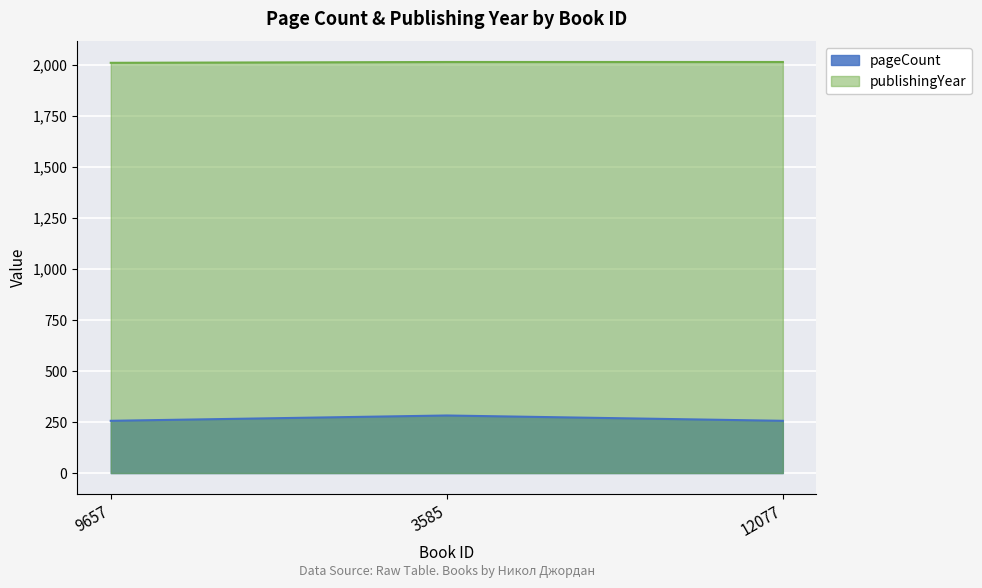

What is the average value of the pageCount series?

265